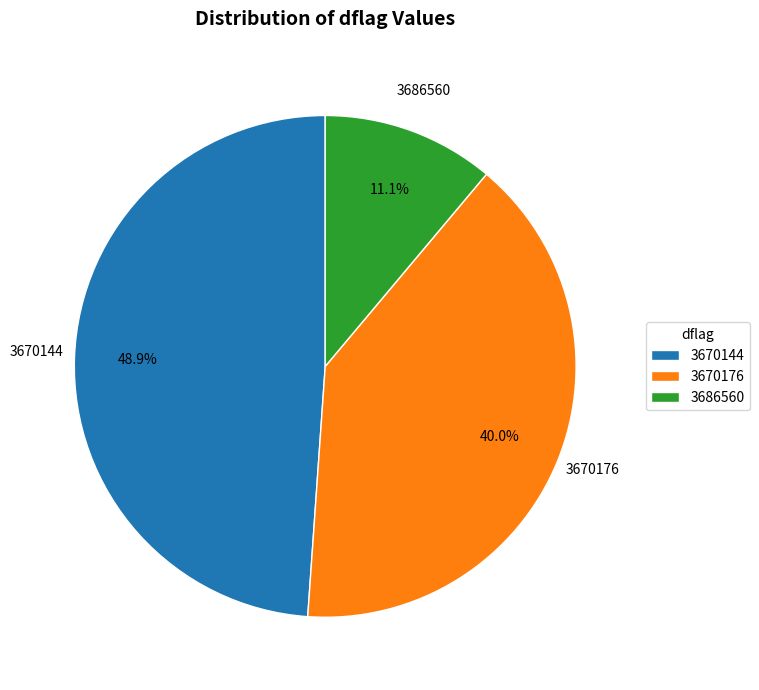

Is the sum of 3670144 and 3686560 greater than half?

Yes